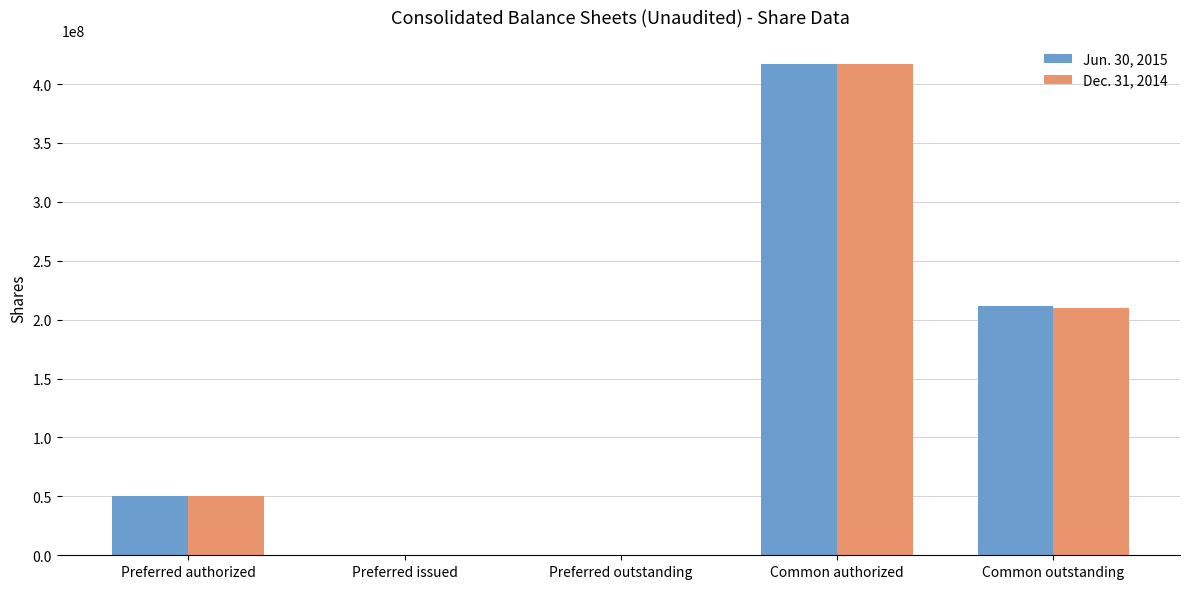

The value of Jun. 30, 2015 at Common outstanding is 211501647. True or false?

True